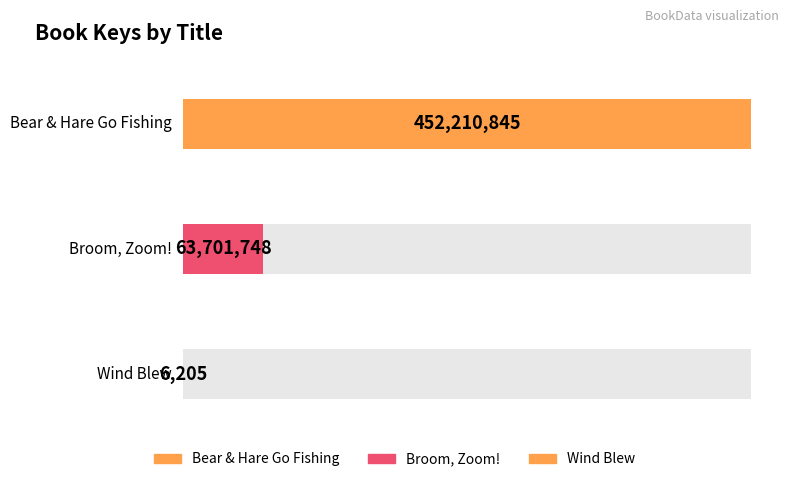

Which category has the lowest value across all series?

Wind Blew